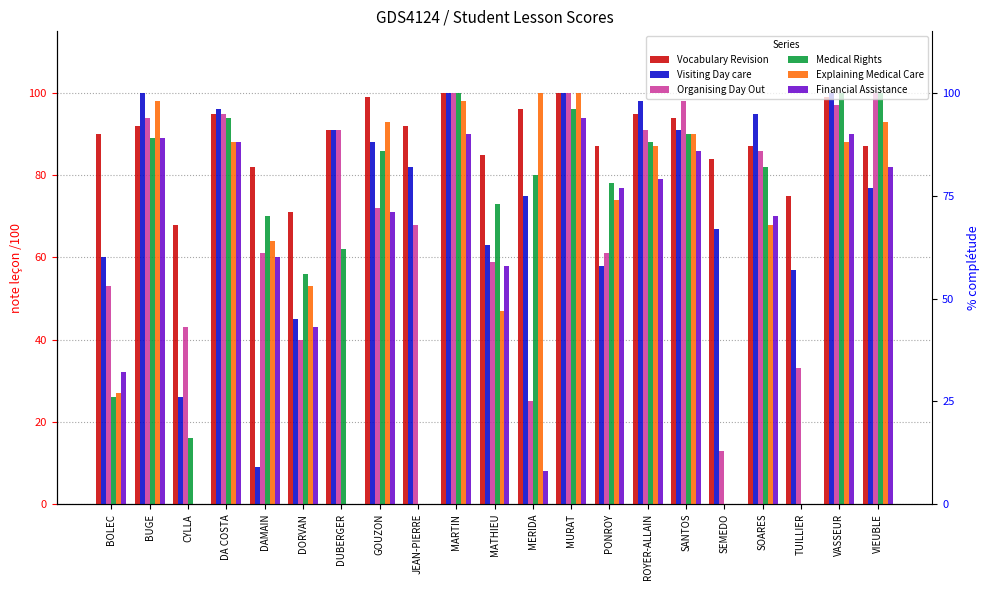

True or false: Medical Rights has a value of 0 at JEAN-PIERRE.

True